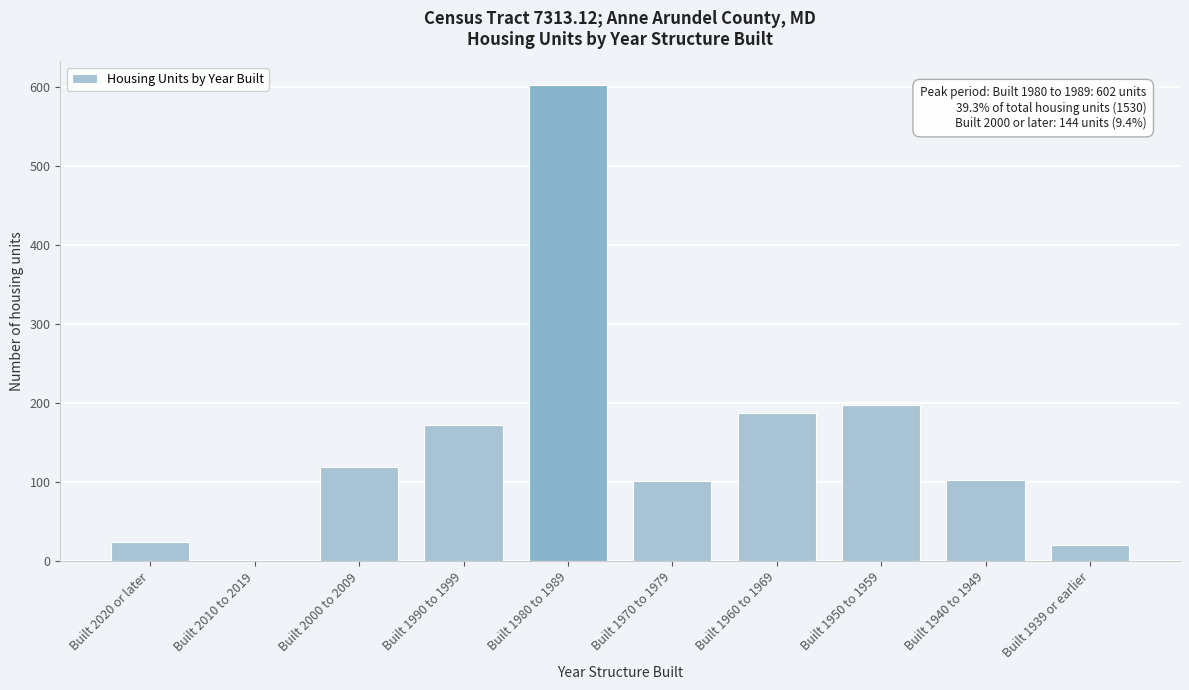

At which category does the chart reach its peak across all series?

Built 1980 to 1989